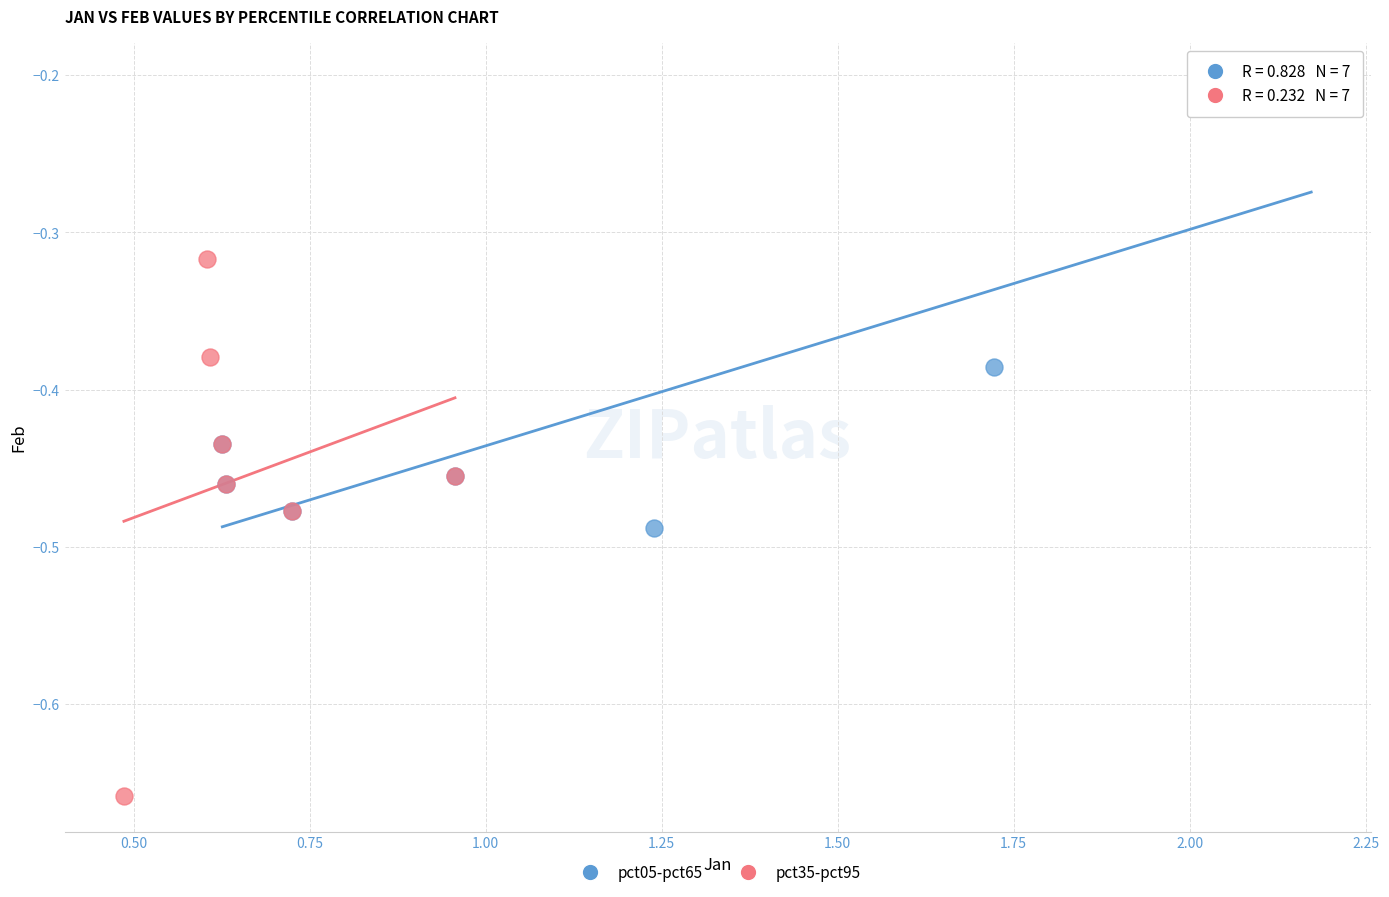

Which series reaches the maximum Y coordinate?

pct05-pct65